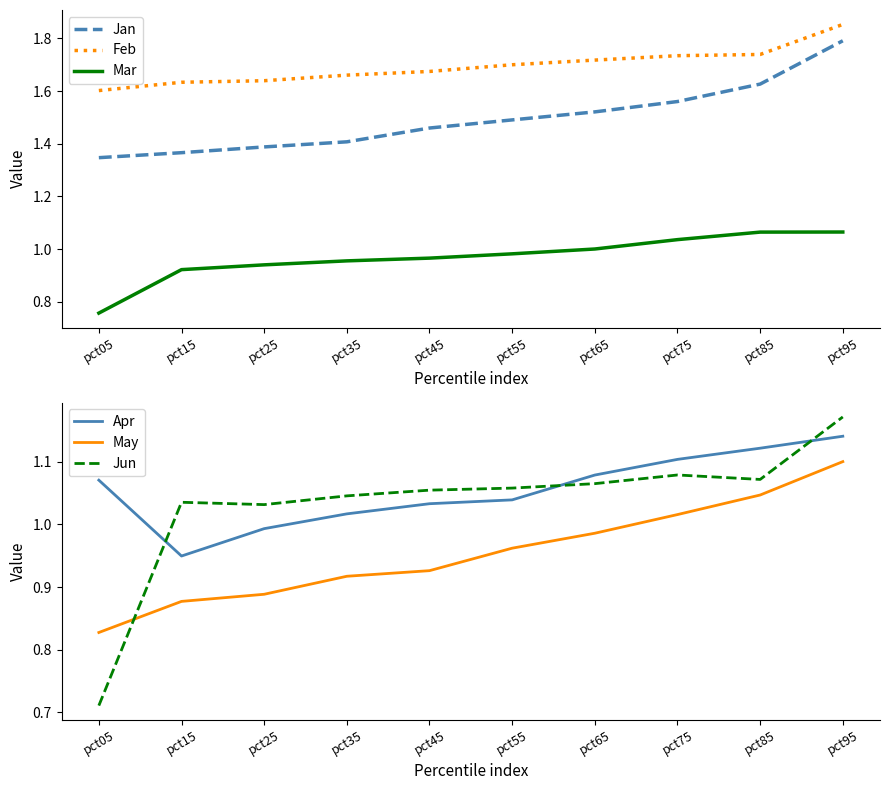

Reading left to right, list all the values displayed in this chart.

Jan: 1.3	1.4	1.4	1.4	1.5	1.5	1.5	1.6	1.6	1.8
Feb: 1.6	1.6	1.6	1.7	1.7	1.7	1.7	1.7	1.7	1.9
Mar: 0.8	0.9	0.9	1.0	1.0	1.0	1.0	1.0	1.1	1.1
Apr: 1.1	0.9	1.0	1.0	1.0	1.0	1.1	1.1	1.1	1.1
May: 0.8	0.9	0.9	0.9	0.9	1.0	1.0	1.0	1.0	1.1
Jun: 0.7	1.0	1.0	1.0	1.1	1.1	1.1	1.1	1.1	1.2